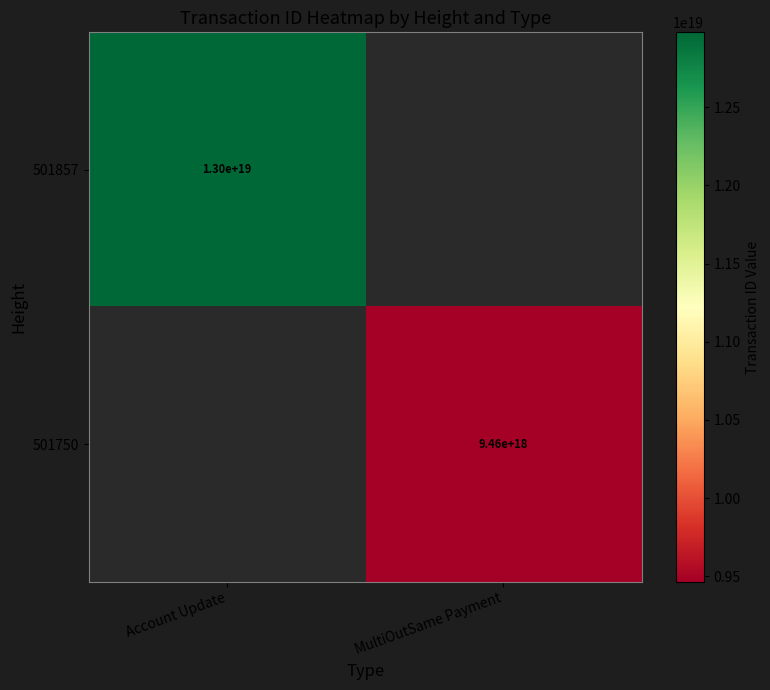

True or false: 501750 has a value of 4412061109708451328.0 at MultiOutSame Payment.

False